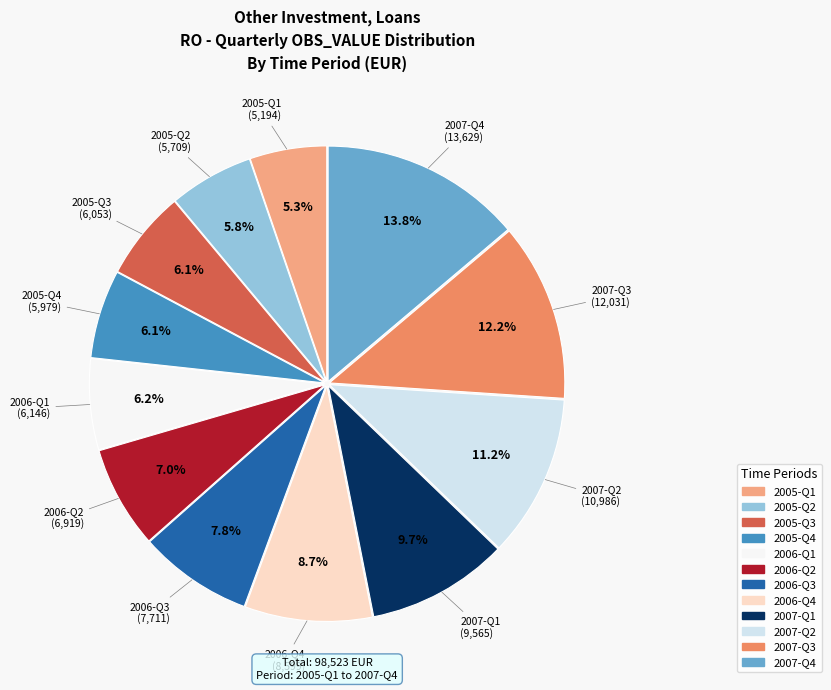

What is the largest slice in the pie chart?

2007-Q4